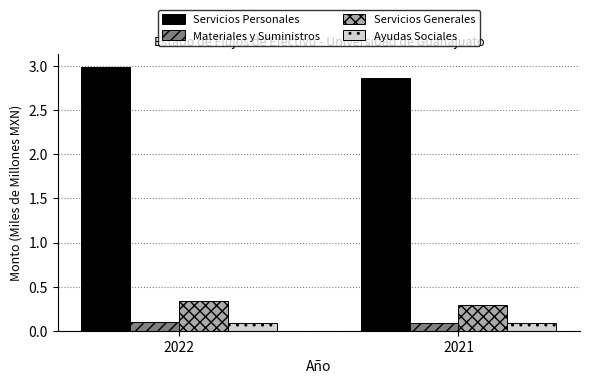

Is it true that Ayudas Sociales equals 0.1 at 2022?

True